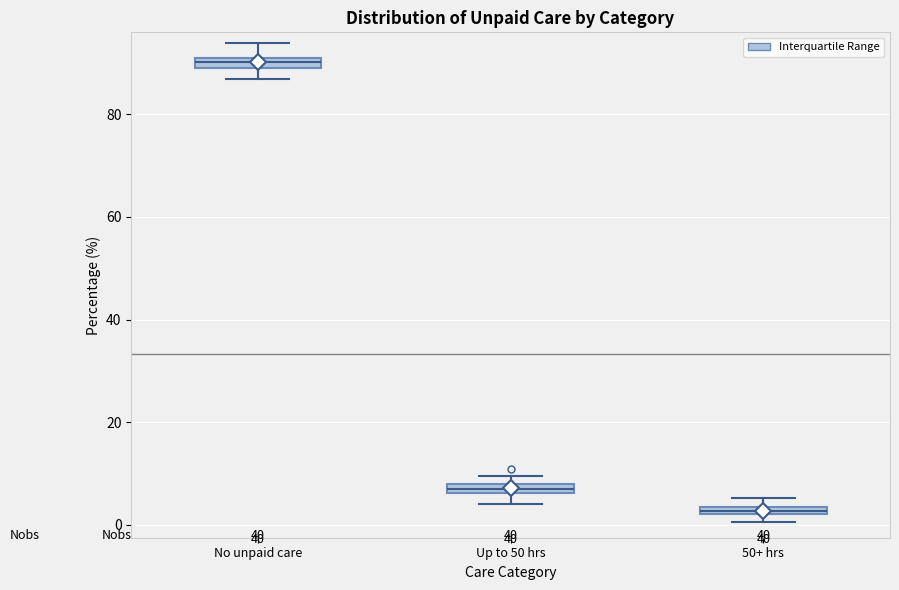

Which box's median line is the highest?

No unpaid care